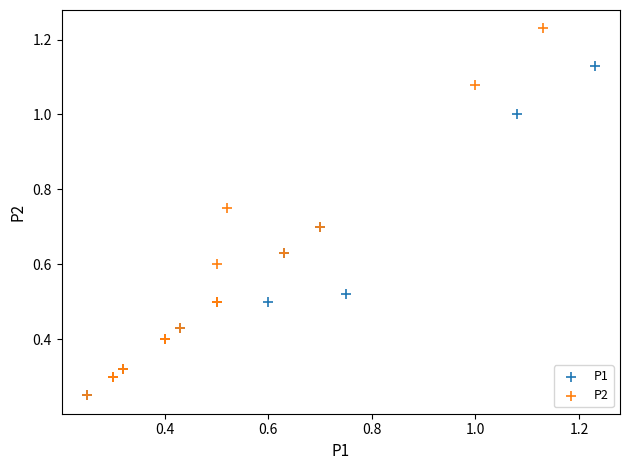

Which series reaches the maximum Y coordinate?

P2